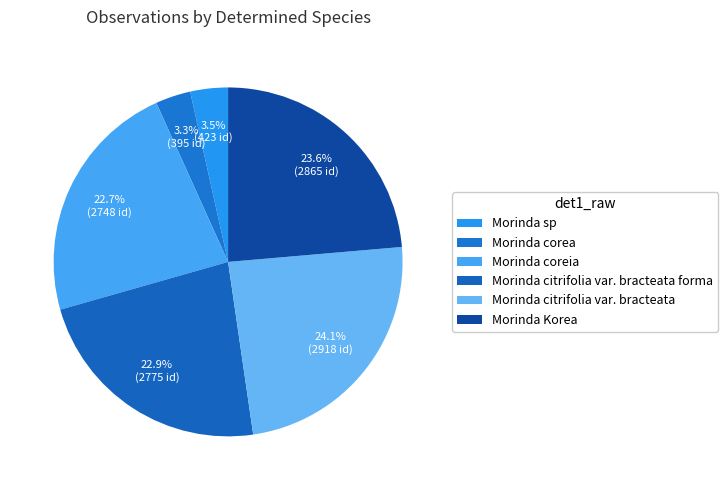

What is the ratio of the value at Morinda corea to the value at Morinda sp?

0.9